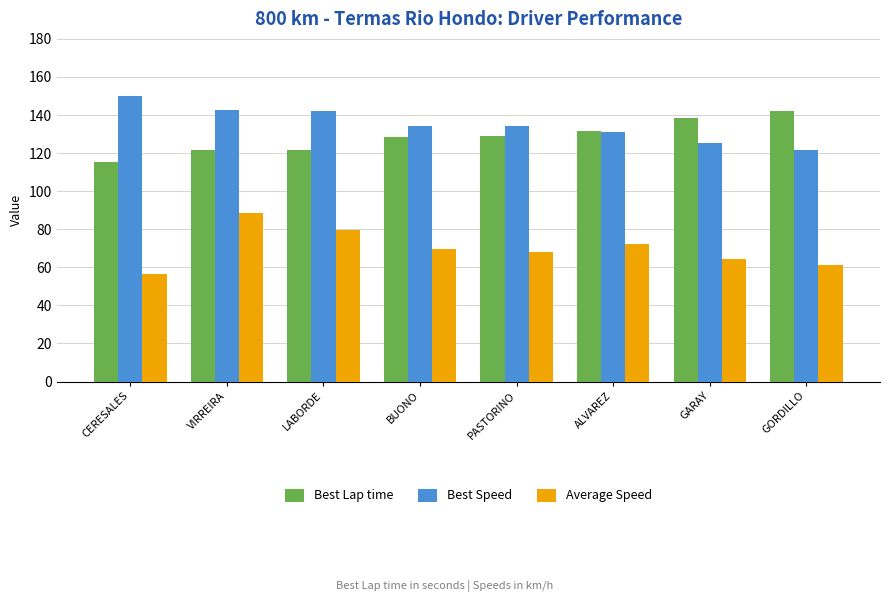

How many distinct data groups are displayed?

3